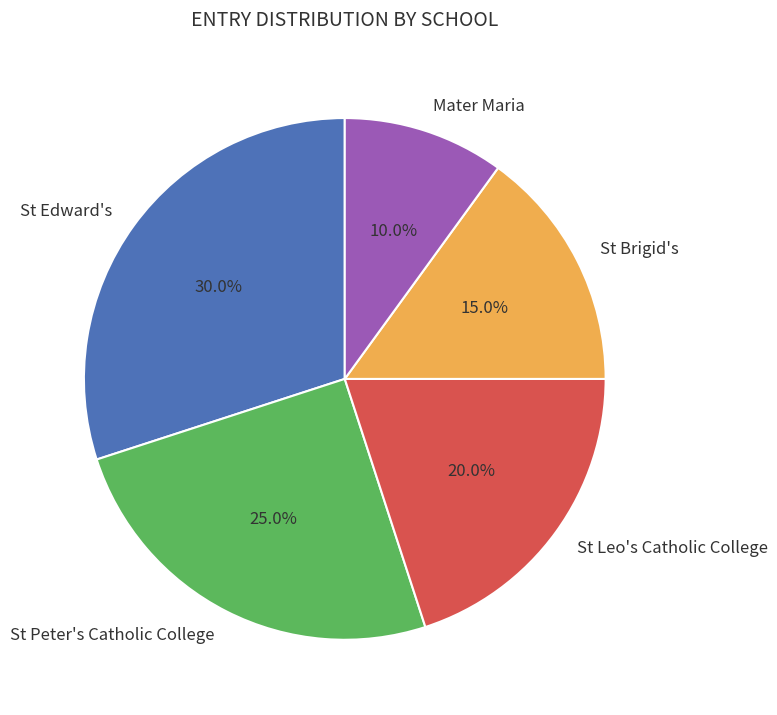

Approximately how many times larger is the value at St Peter's Catholic College compared to Mater Maria?

2.5